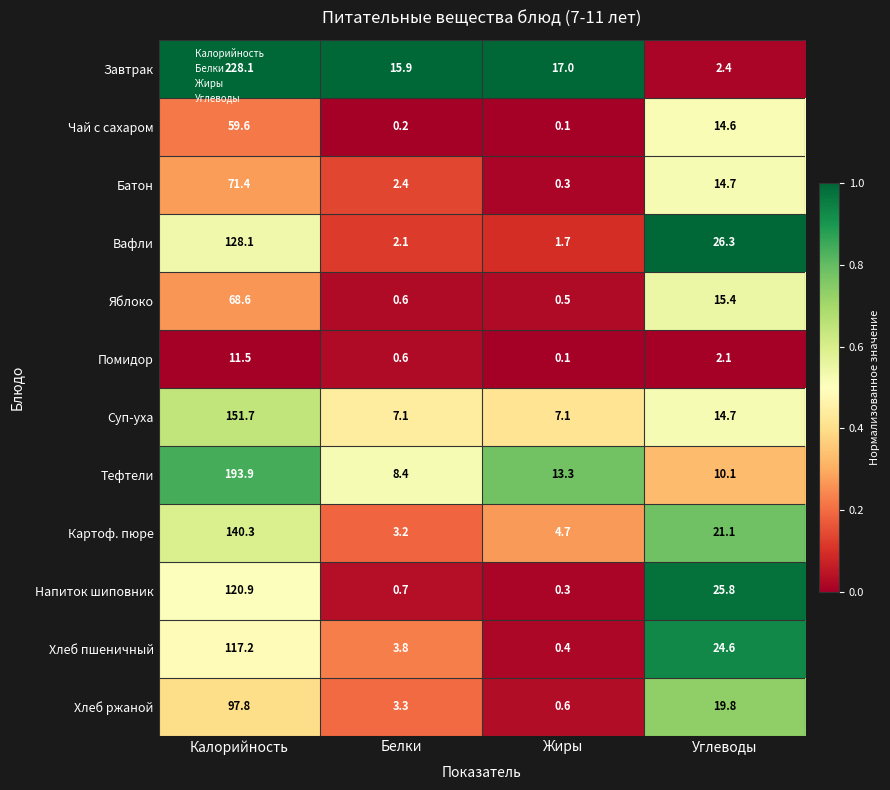

Rank the series by their maximum value, from lowest to highest.

Помидор, Чай с сахаром, Яблоко, Батон, Хлеб ржаной, Хлеб пшеничный, Напиток шиповник, Вафли, Картоф. пюре, Суп-уха, Тефтели, Завтрак